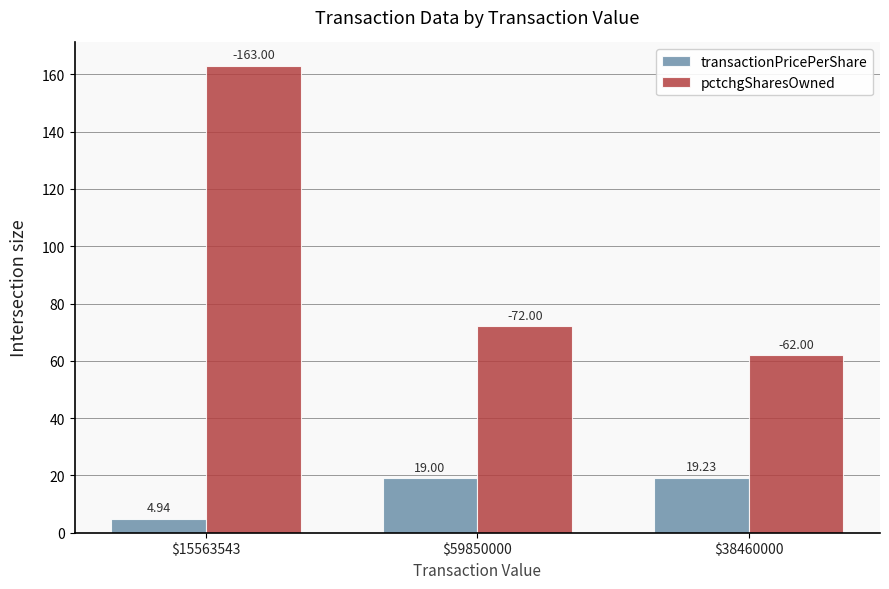

What are all the series names shown in the legend?

transactionPricePerShare, pctchgSharesOwned